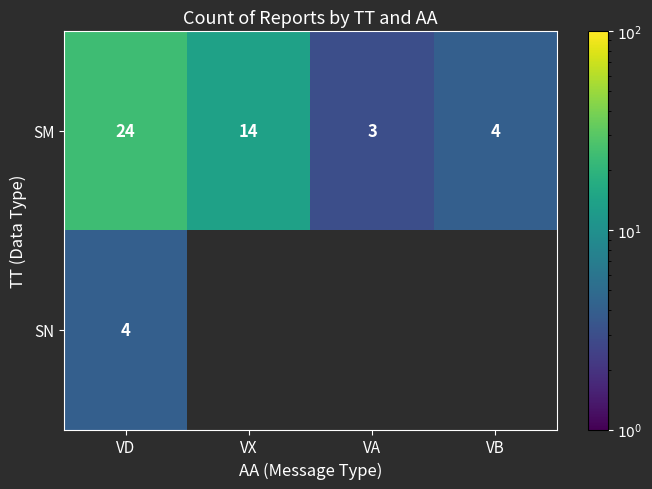

What is the sum of the SM values at VB and VA?

7